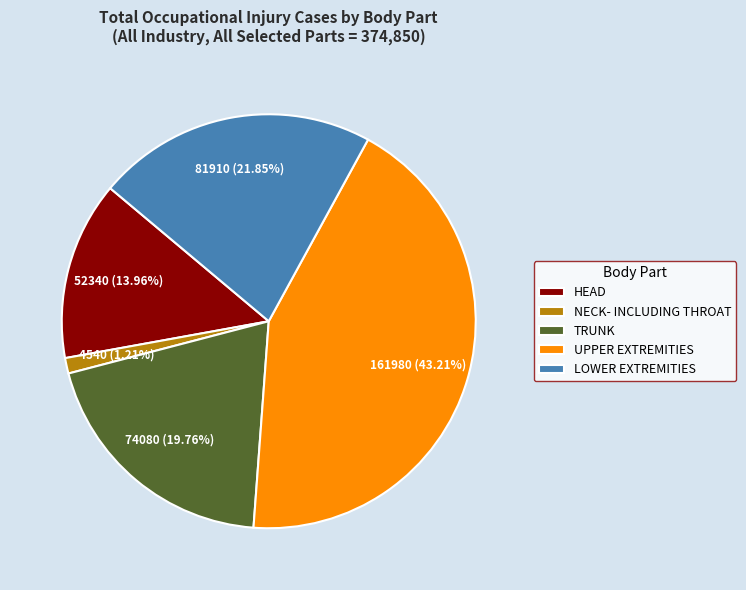

Does any single category account for the majority?

No